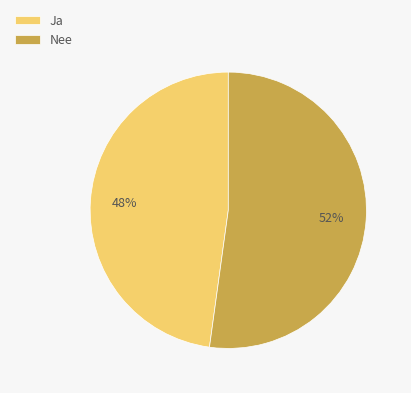

What is the ratio of the value at Ja to the value at Nee?

0.9